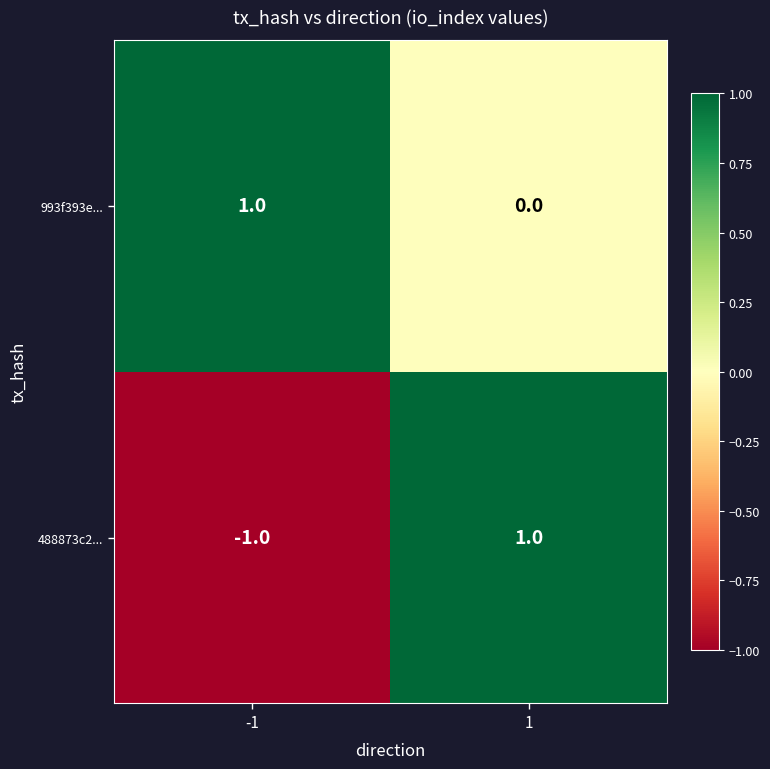

The value of 488873c2... at -1 is -2. True or false?

False